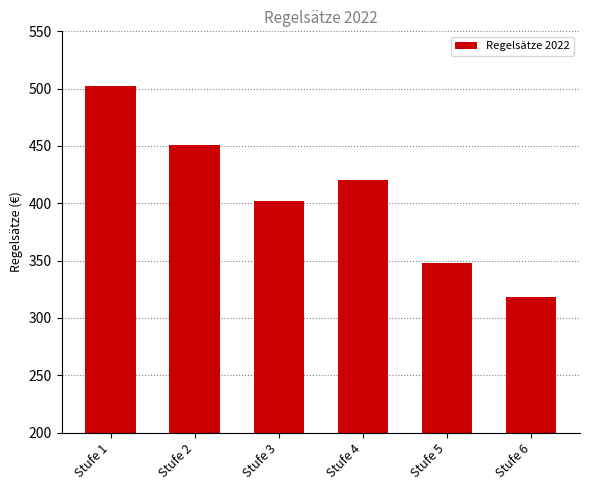

Is it true that the value at Stufe 5 is 178?

False